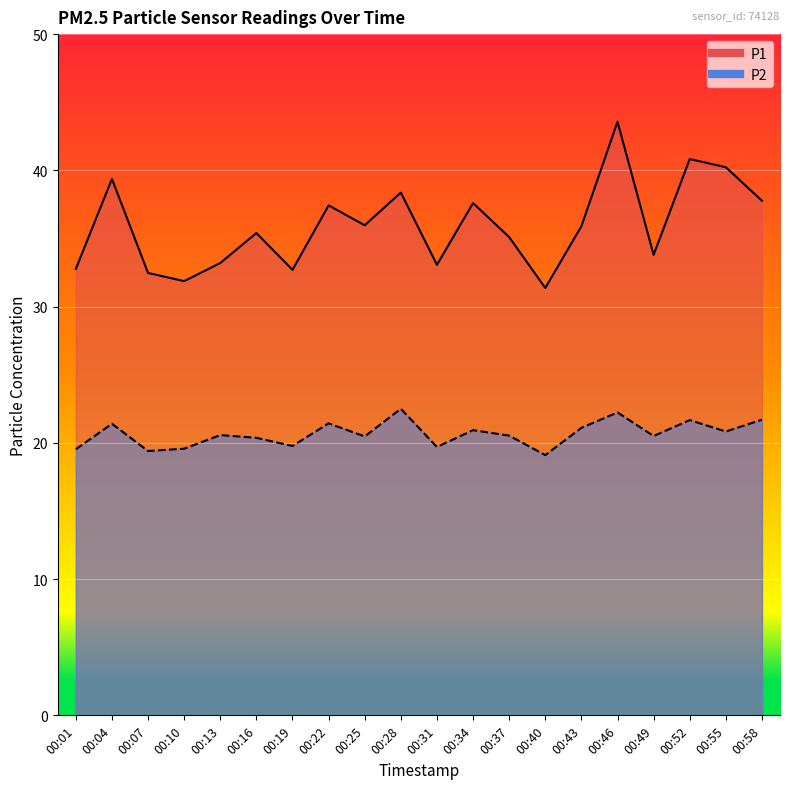

What are all the series names shown in the legend?

P1, P2